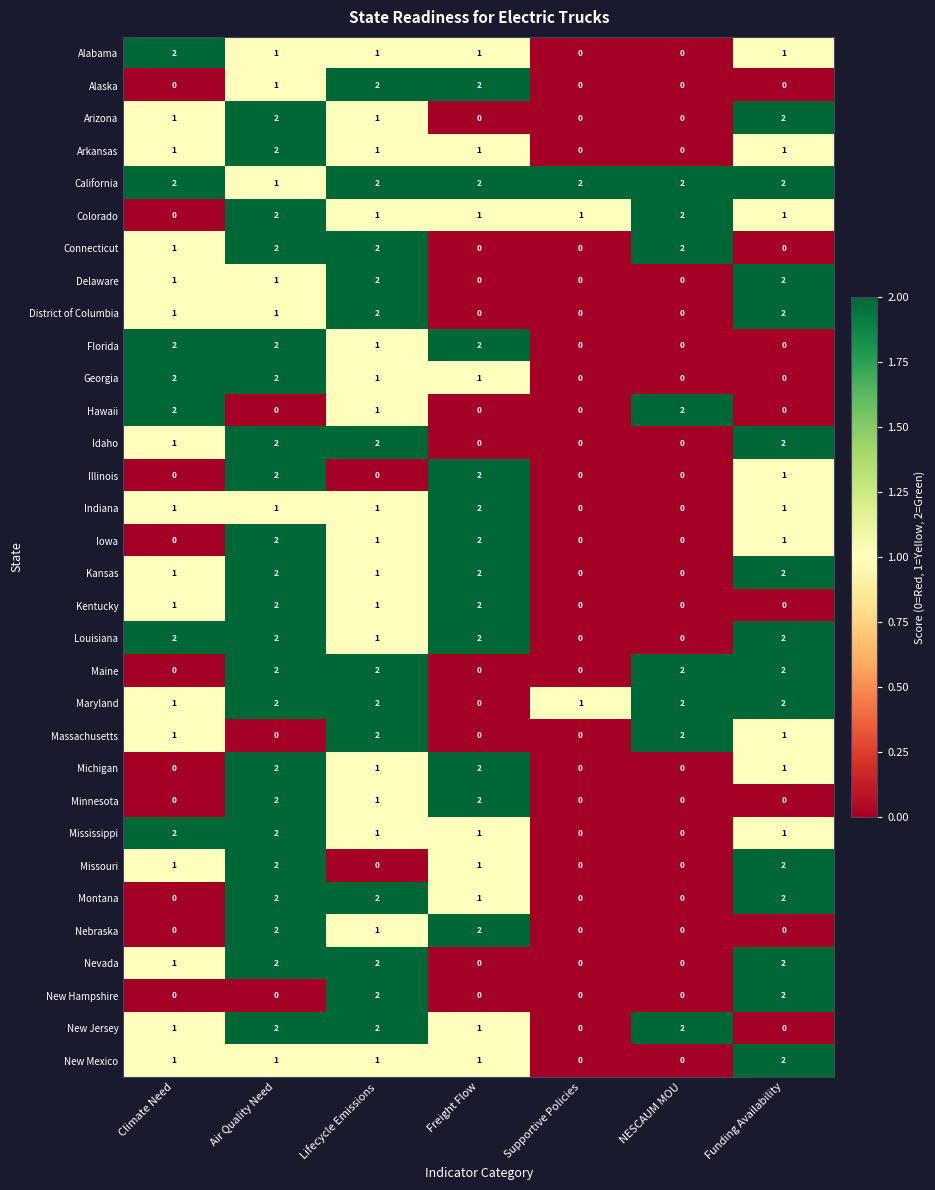

Which series has the largest total across all categories?

California